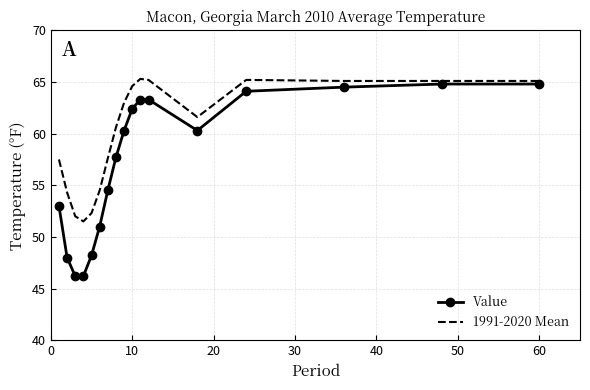

Which series has the largest range (max minus min)?

Value